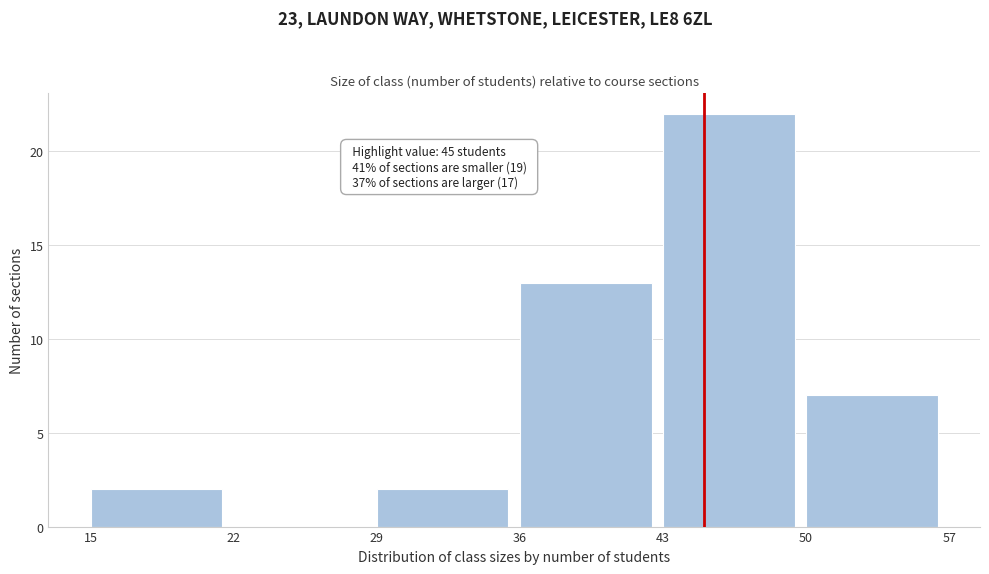

Over which range of the x-axis is the bar tallest?

43 to 50